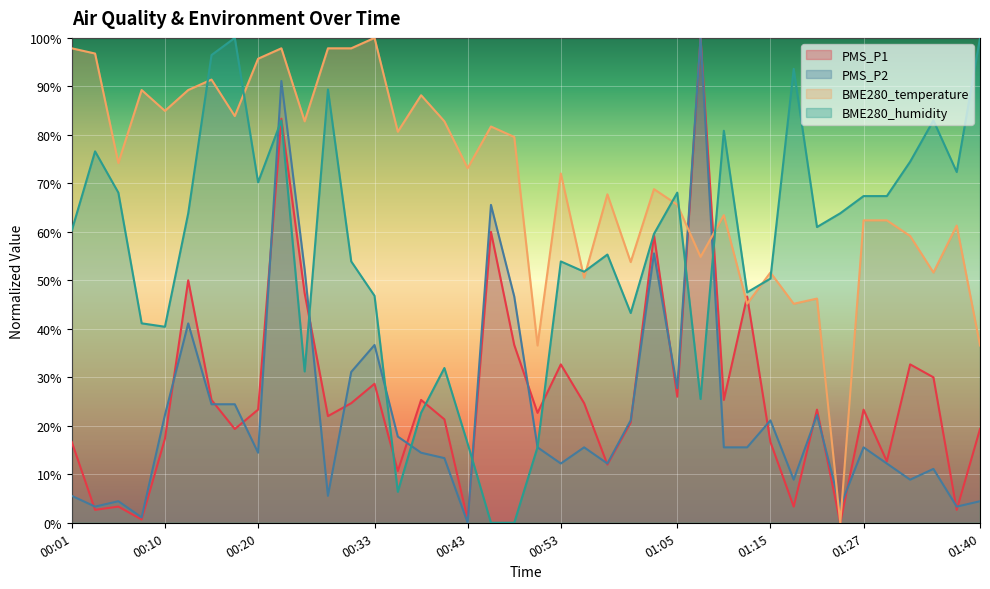

What is the value of the PMS_P1 point at the 9th from the left?

23.3